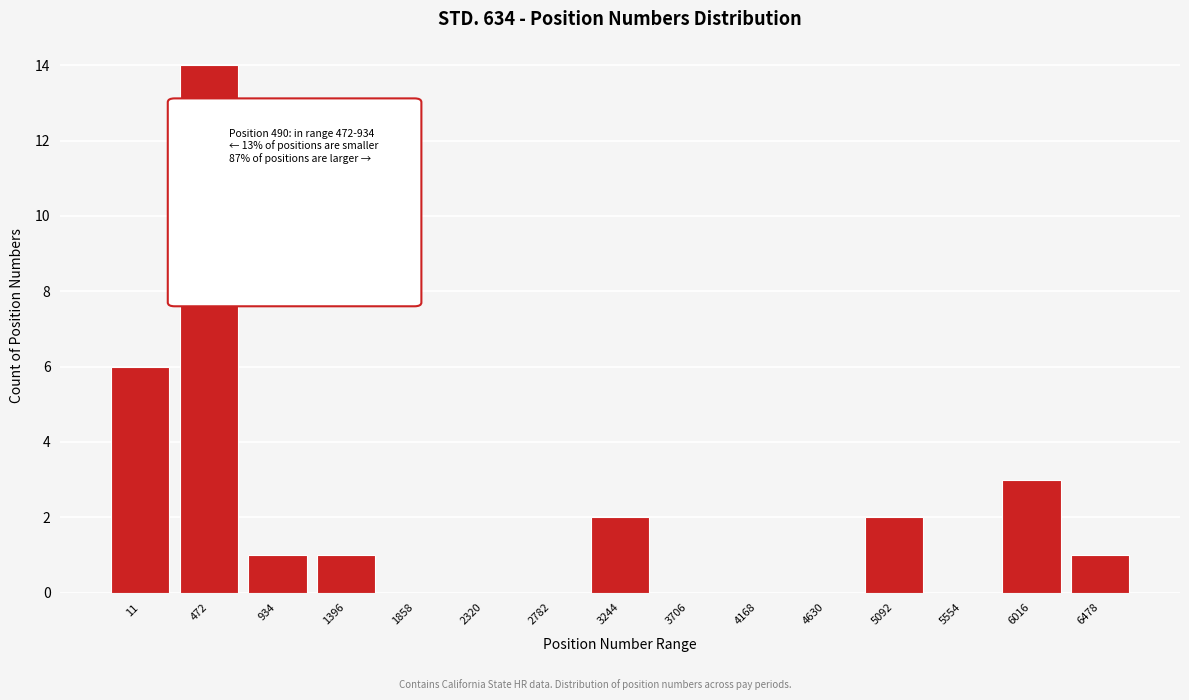

Reading right to left, list all the values displayed in this chart.

6478=1	6016=3	5554=0	5092=2	4630=0	4168=0	3706=0	3244=2	2782=0	2320=0	1858=0	1396=1	934=1	472=14	11=6